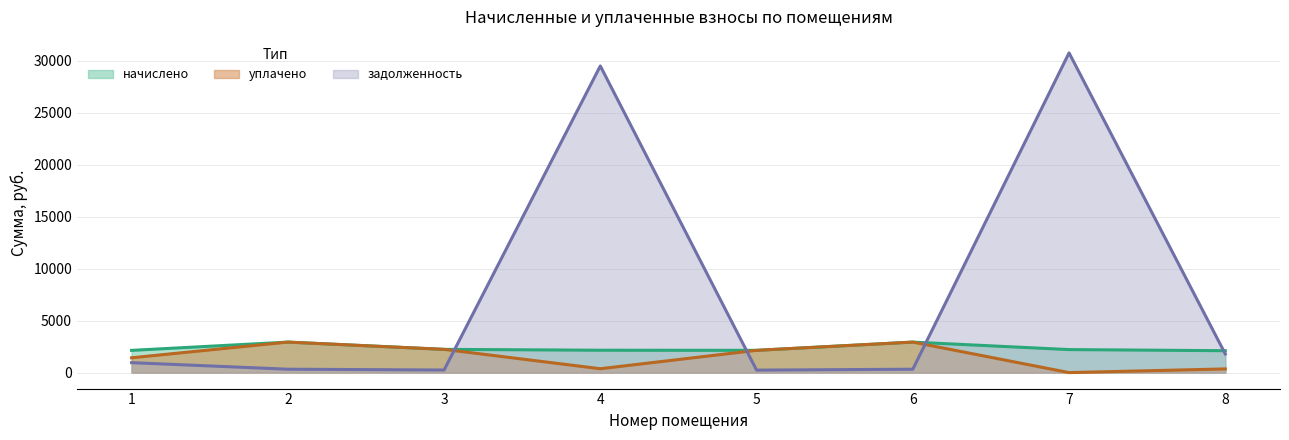

Reading left to right, what are all the values shown in this chart?

начислено: 2138.4	2935.9	2236.4	2151.8	2142.9	2935.9	2214.2	2107.3
уплачено: 1425.6	2935.9	2236.4	372.0	2142.9	2935.9	0.0	354.2
задолженность: 956.2	326.2	248.5	29514.2	238.1	326.2	30773.1	1790.3